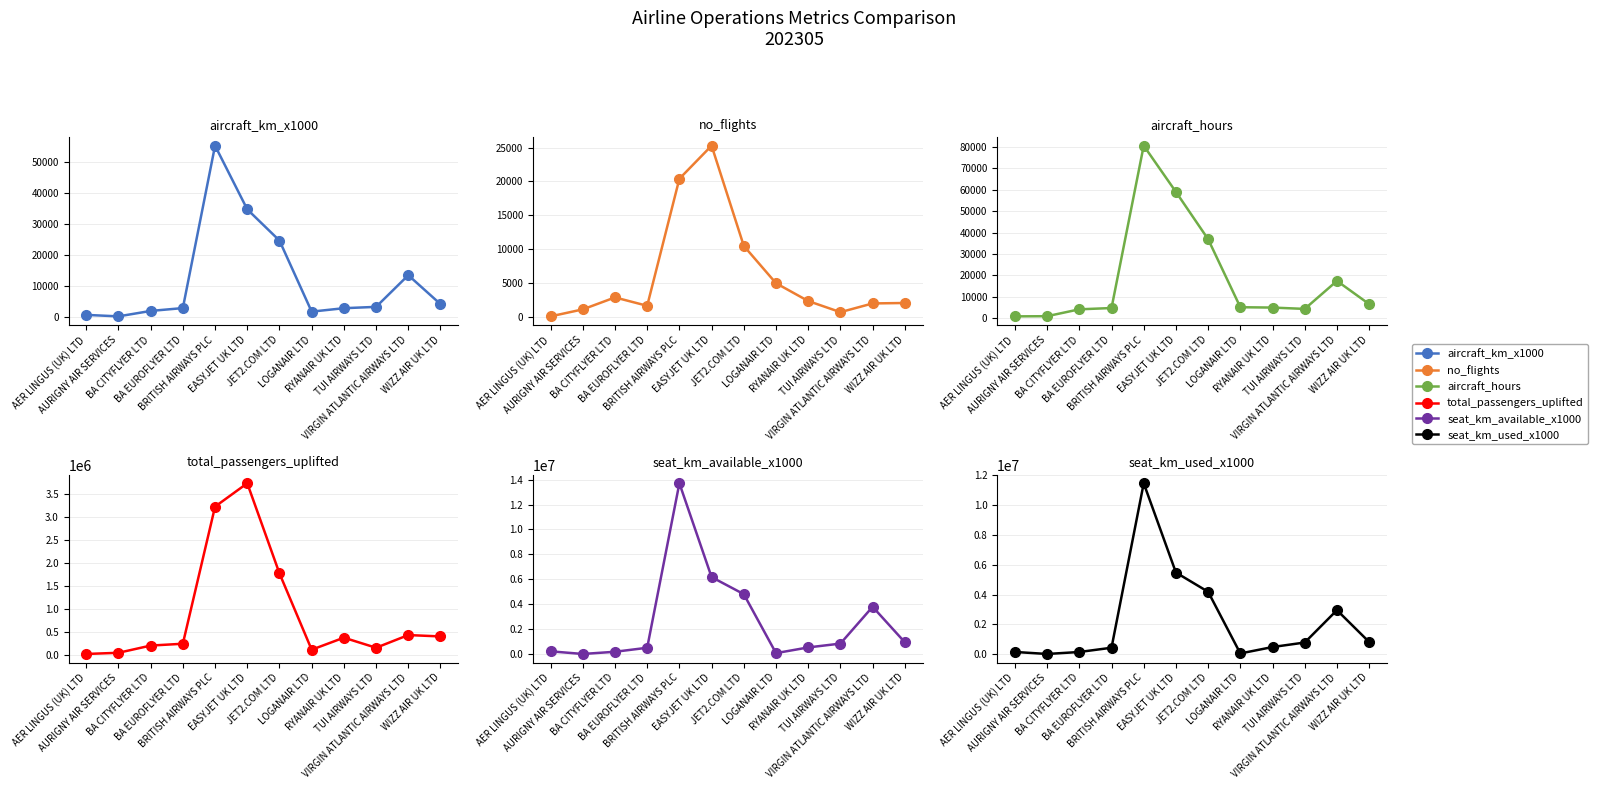

What is the maximum value shown in the chart?

13703711.0